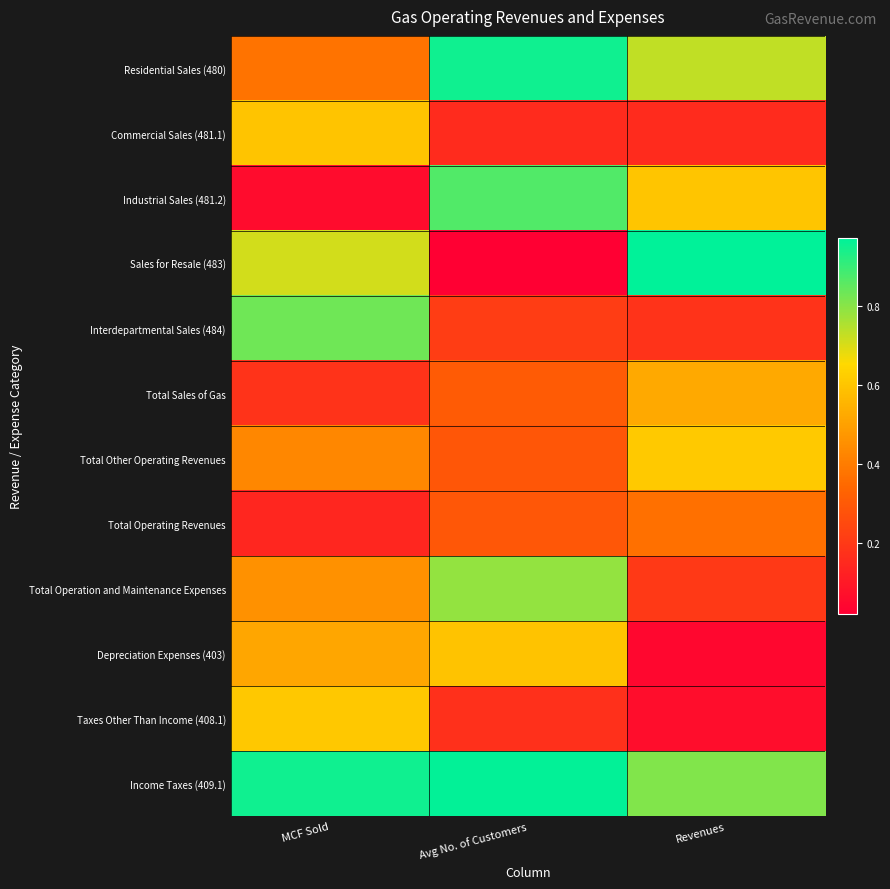

Reading left to right, transcribe all the data shown in this chart.

Residential Sales (480): MCF Sold=0.4	Avg No. of Customers=1.0	Revenues=0.7
Commercial Sales (481.1): MCF Sold=0.6	Avg No. of Customers=0.2	Revenues=0.2
Industrial Sales (481.2): MCF Sold=0.1	Avg No. of Customers=0.9	Revenues=0.6
Sales for Resale (483): MCF Sold=0.7	Avg No. of Customers=0.0	Revenues=1.0
Interdepartmental Sales (484): MCF Sold=0.8	Avg No. of Customers=0.2	Revenues=0.2
Total Sales of Gas: MCF Sold=0.2	Avg No. of Customers=0.3	Revenues=0.5
Total Other Operating Revenues: MCF Sold=0.4	Avg No. of Customers=0.3	Revenues=0.6
Total Operating Revenues: MCF Sold=0.1	Avg No. of Customers=0.3	Revenues=0.4
Total Operation and Maintenance Expenses: MCF Sold=0.5	Avg No. of Customers=0.8	Revenues=0.2
Depreciation Expenses (403): MCF Sold=0.5	Avg No. of Customers=0.6	Revenues=0.0
Taxes Other Than Income (408.1): MCF Sold=0.6	Avg No. of Customers=0.2	Revenues=0.1
Income Taxes (409.1): MCF Sold=0.9	Avg No. of Customers=1.0	Revenues=0.8